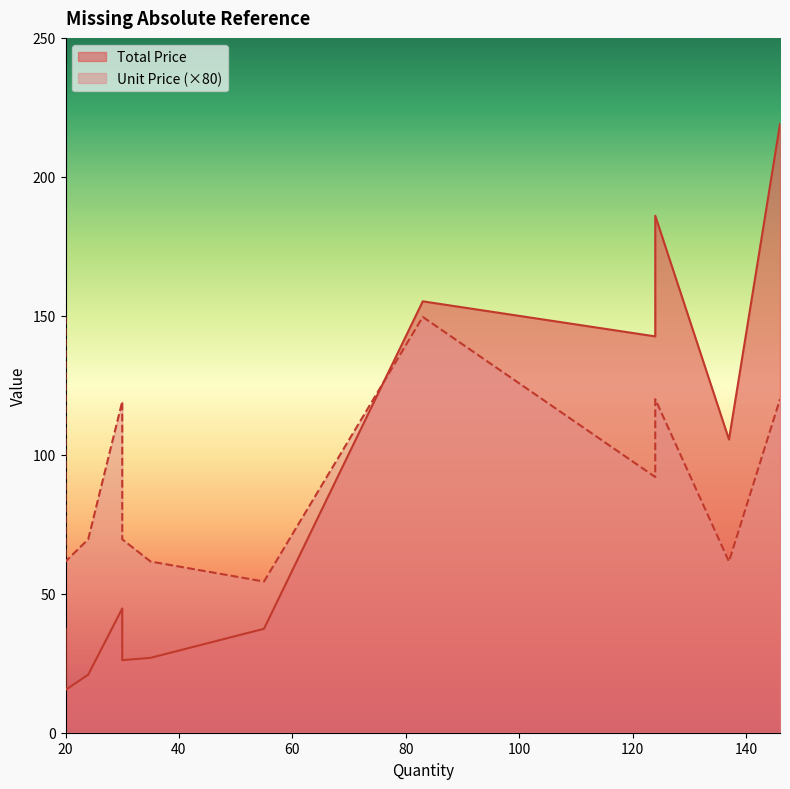

What is the spread (max minus min) of values at 55?

36.7